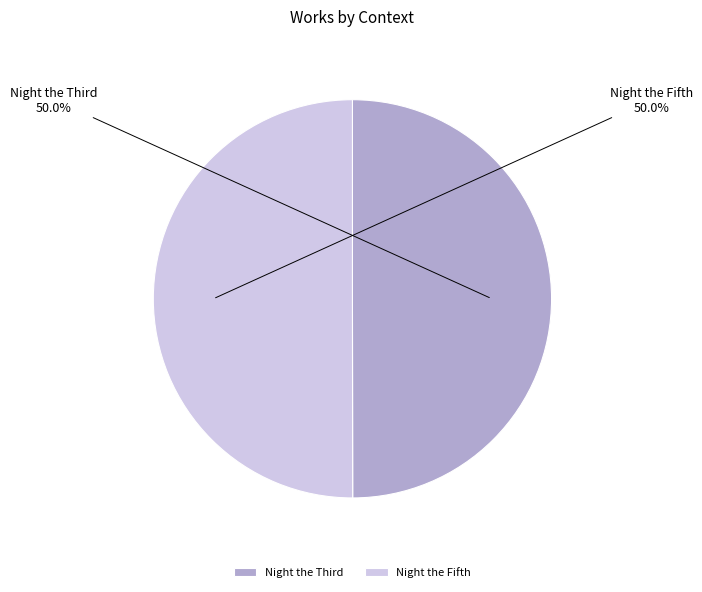

What percentage is NOT represented by Night the Fifth?

50.0%